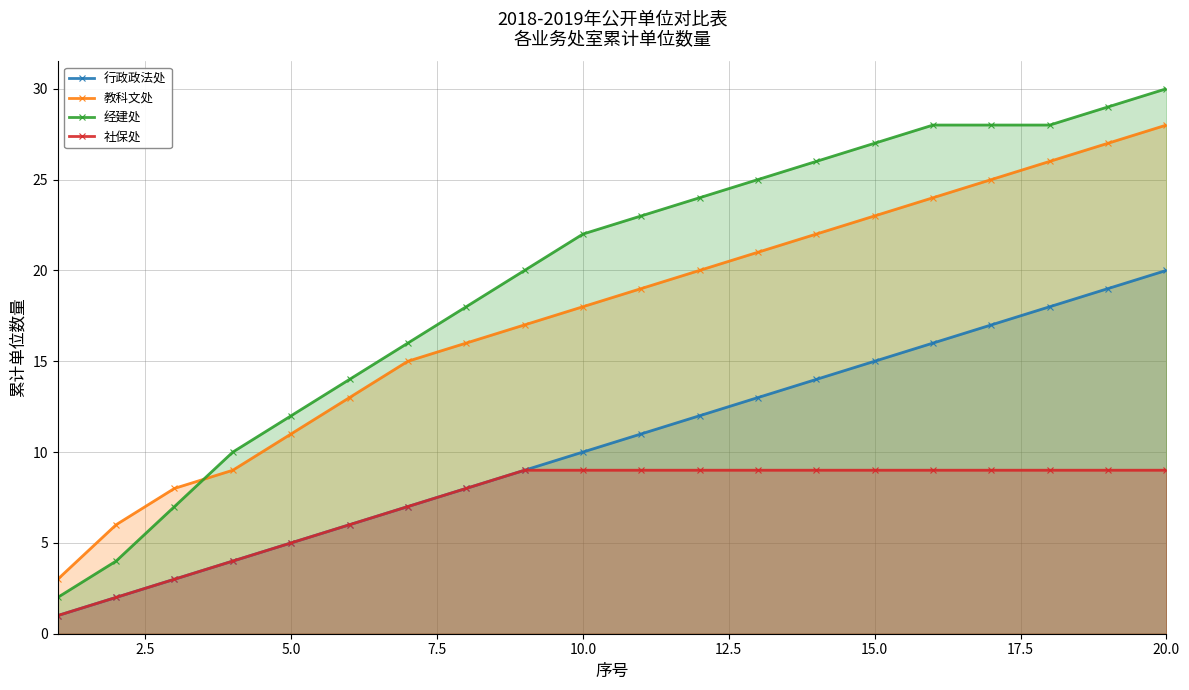

Which series has the largest range (max minus min)?

经建处